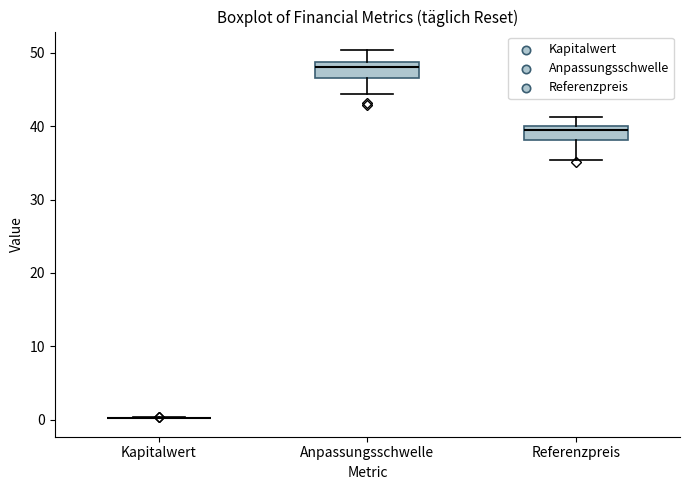

Where does the upper whisker of the box for Referenzpreis end on the y-axis? The values are not printed on the chart, so give them approximately, as read against the axis.

41